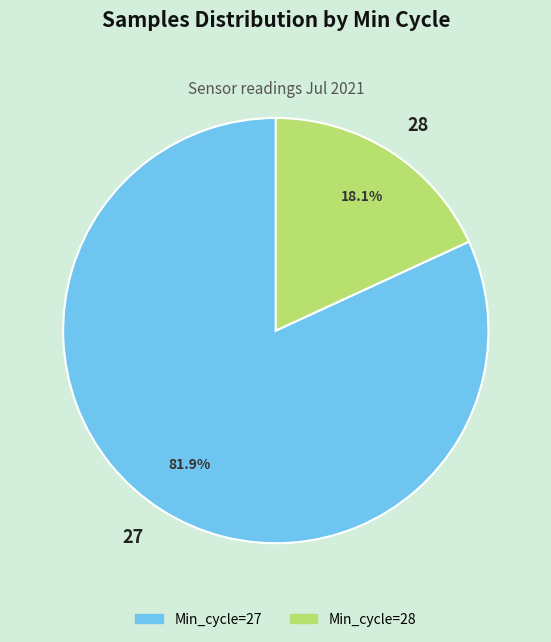

What is the ratio of the value at 27 to the value at 28?

4.5